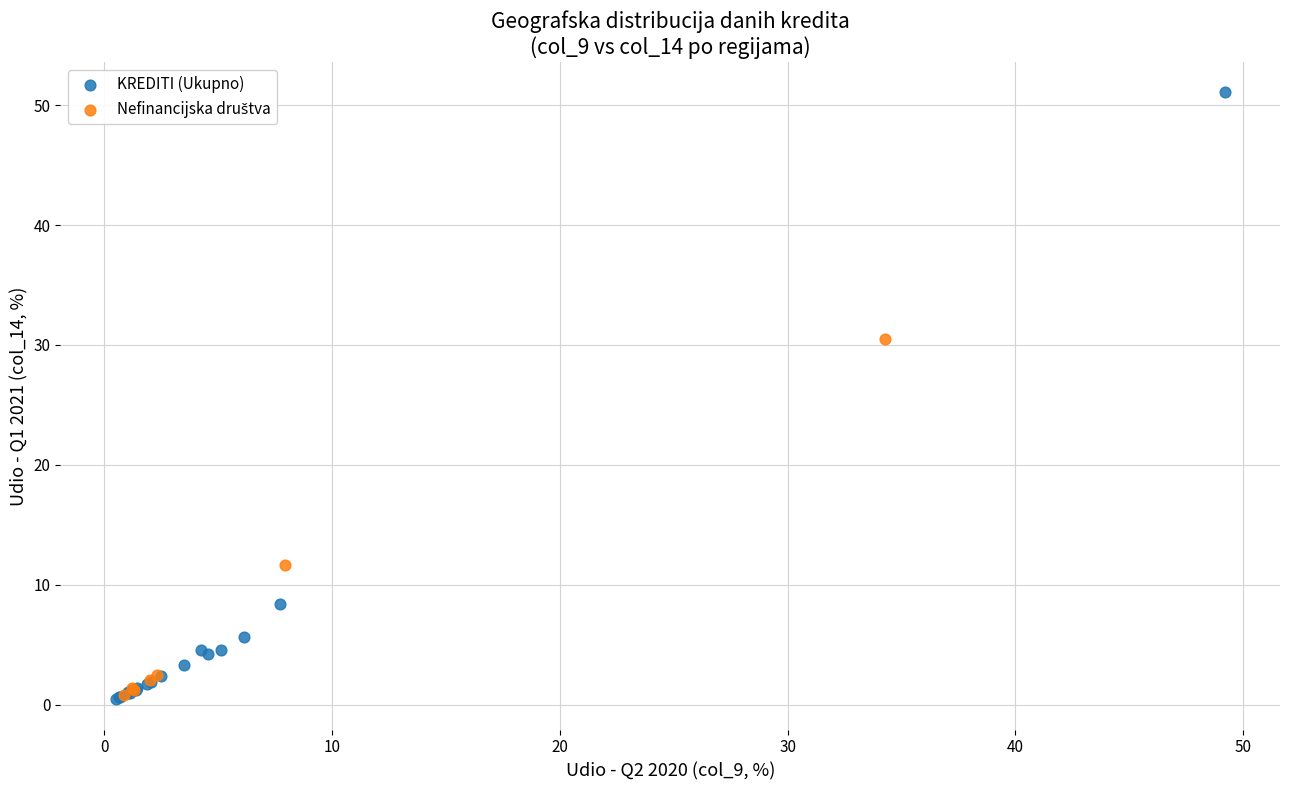

Which series has the largest Y range (max minus min)?

KREDITI (Ukupno)